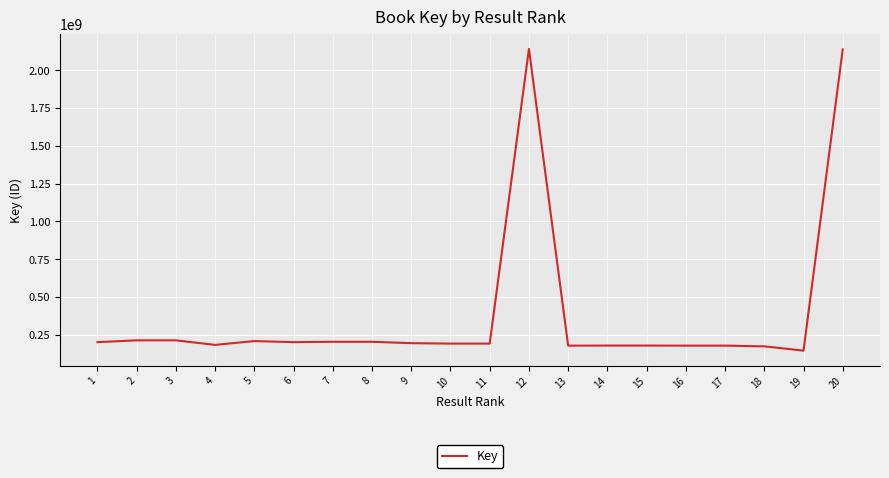

What is the smallest value displayed?

144519296